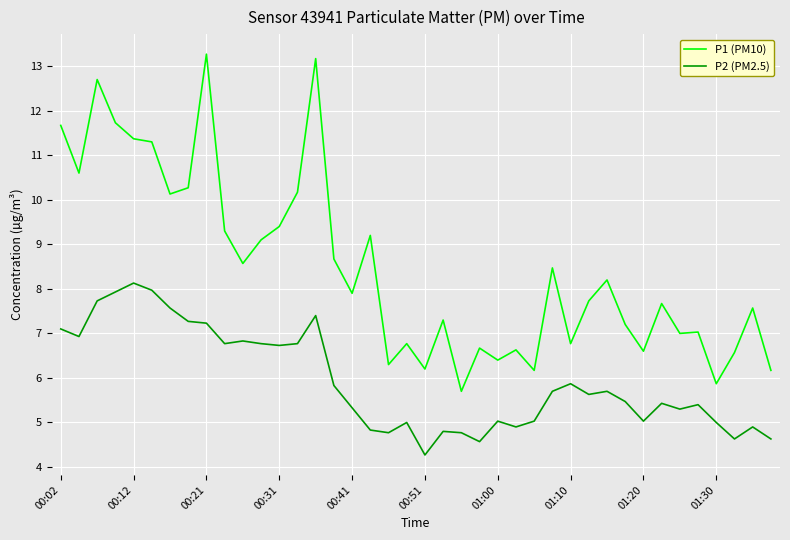

True or false: P1 (PM10) and P2 (PM2.5) cross at least once.

False